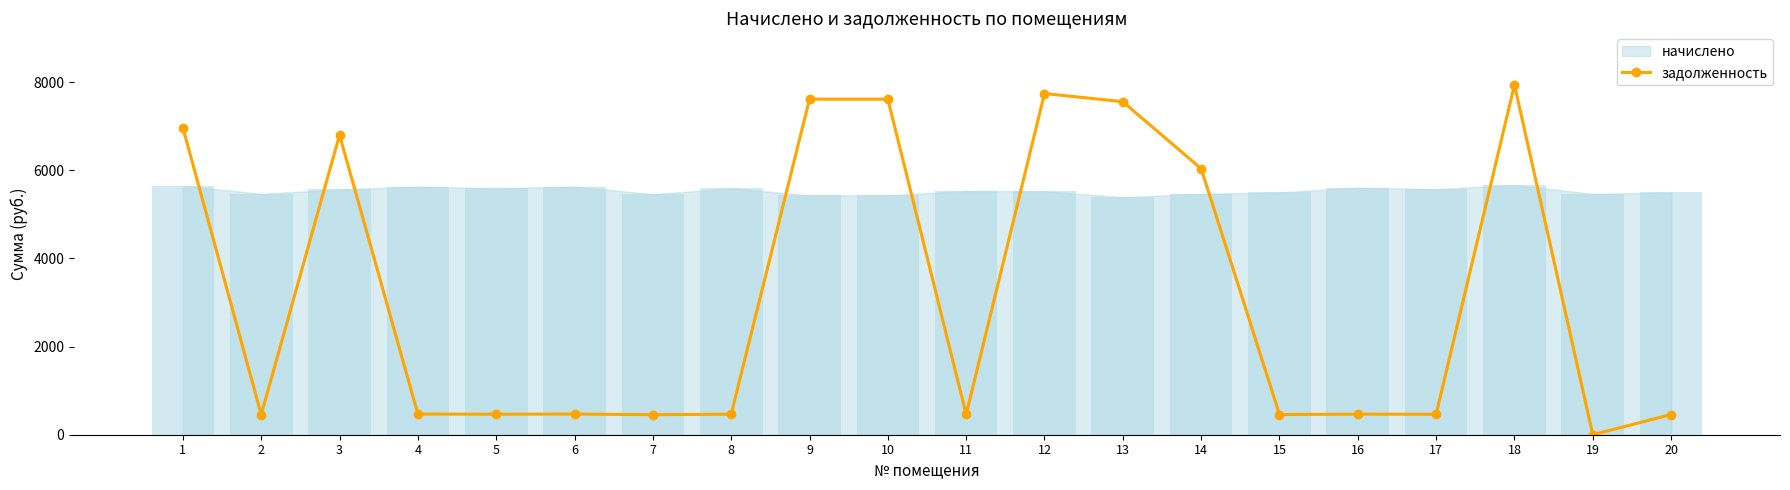

At which label does the data first exceed 469?

1